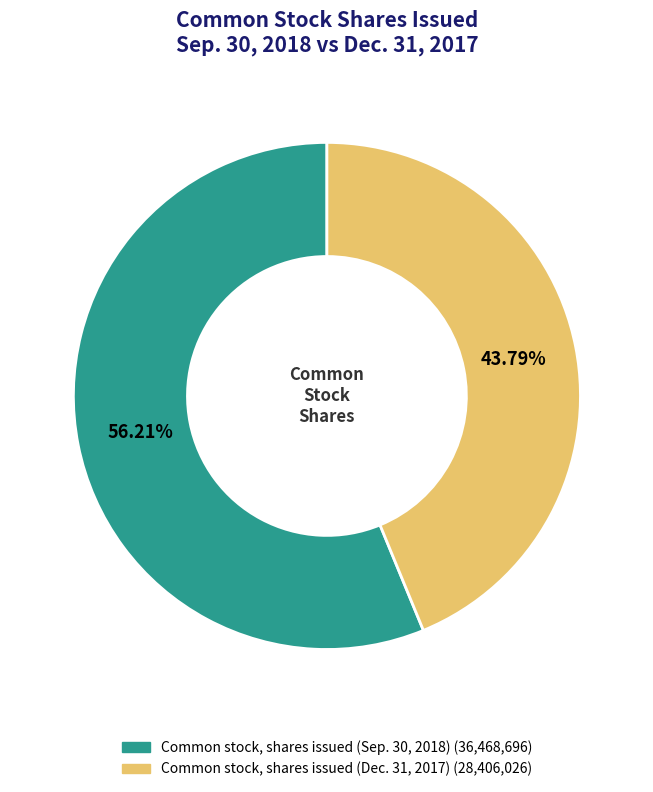

How many slices are in this pie chart?

2